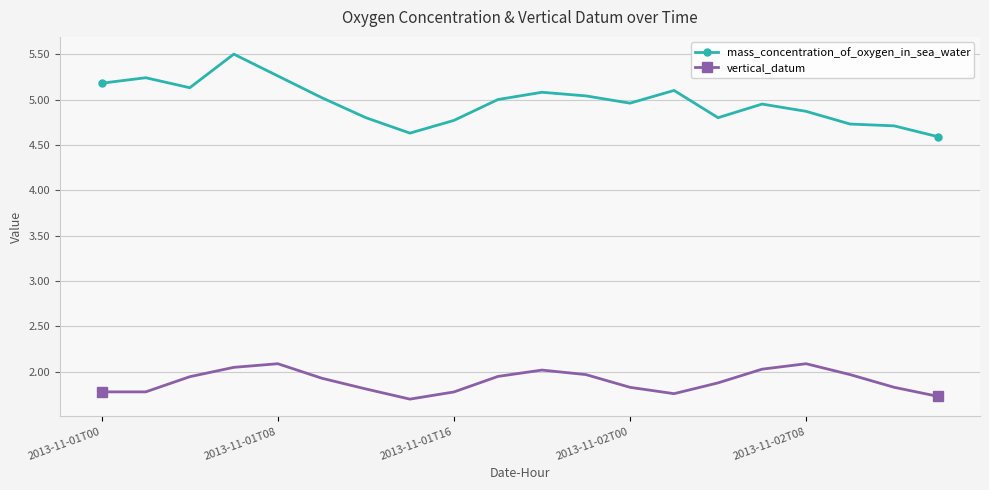

What is the maximum value shown in the chart?

5.5